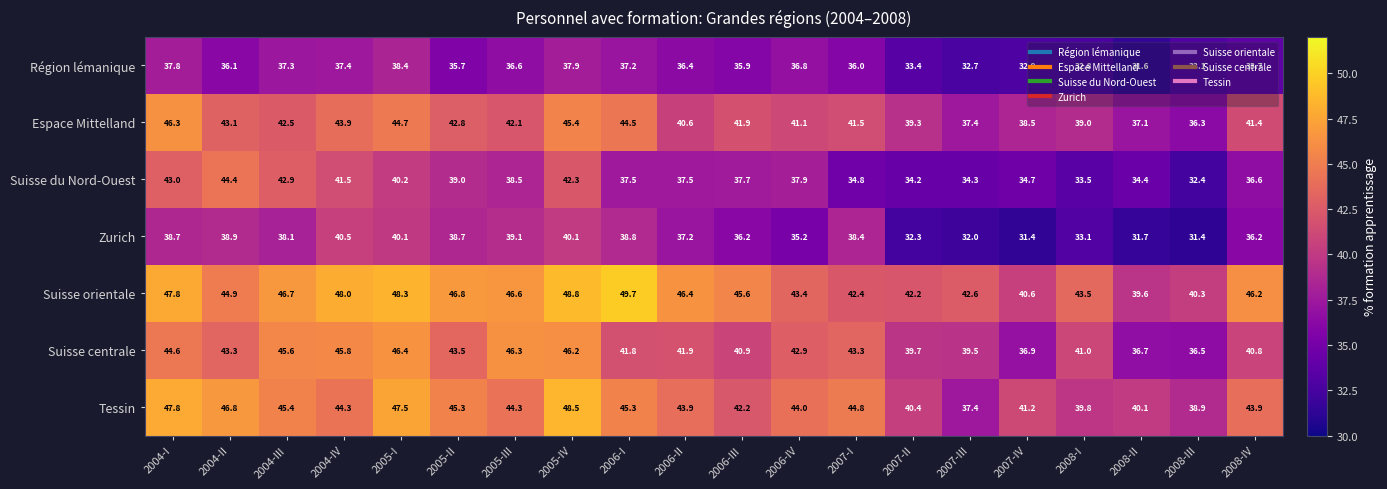

Rank the series by their maximum value, from highest to lowest.

Suisse orientale, Tessin, Suisse centrale, Espace Mittelland, Suisse du Nord-Ouest, Zurich, Région lémanique